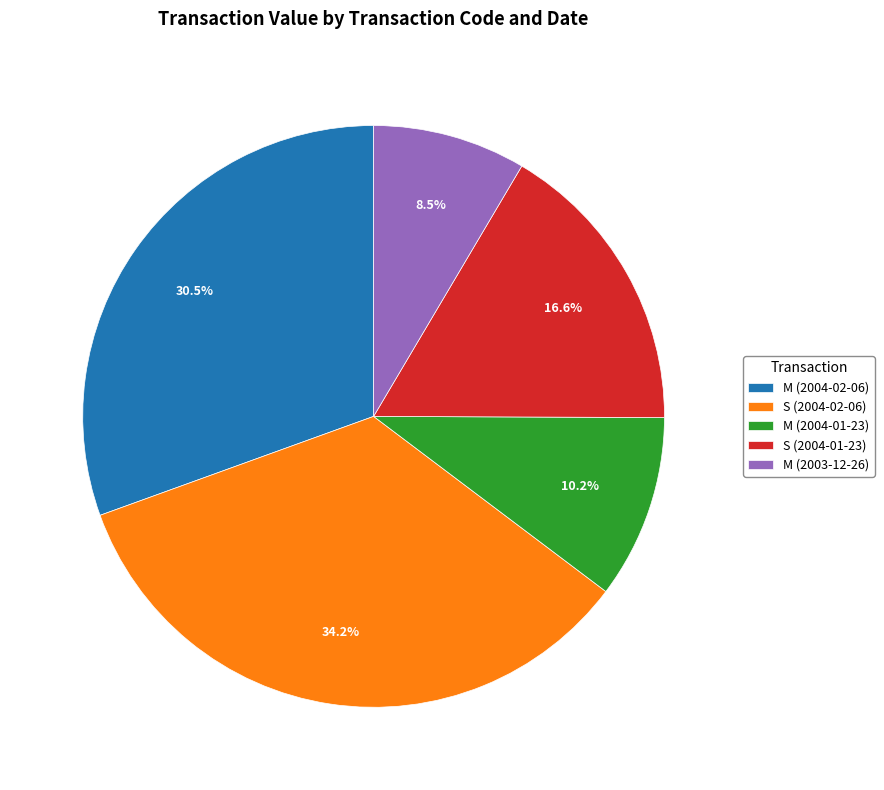

Combined, what portion of the pie is S (2004-02-06) and M (2004-02-06)?

64.7%